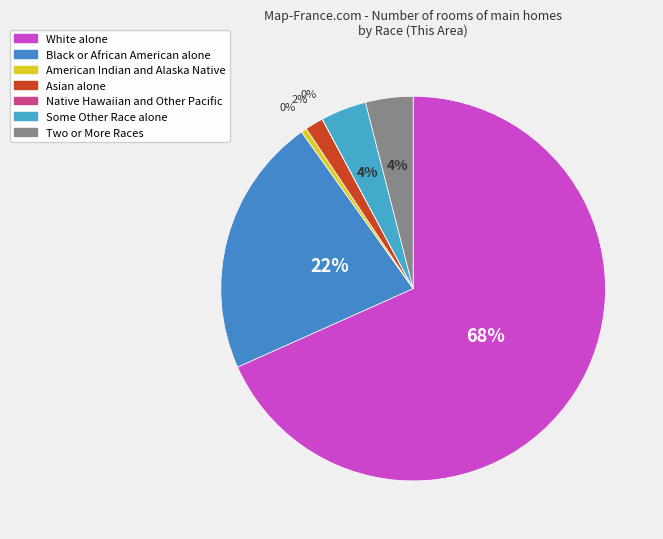

To the nearest percent, what is the combined percentage of Two or More Races and Some Other Race alone?

8%